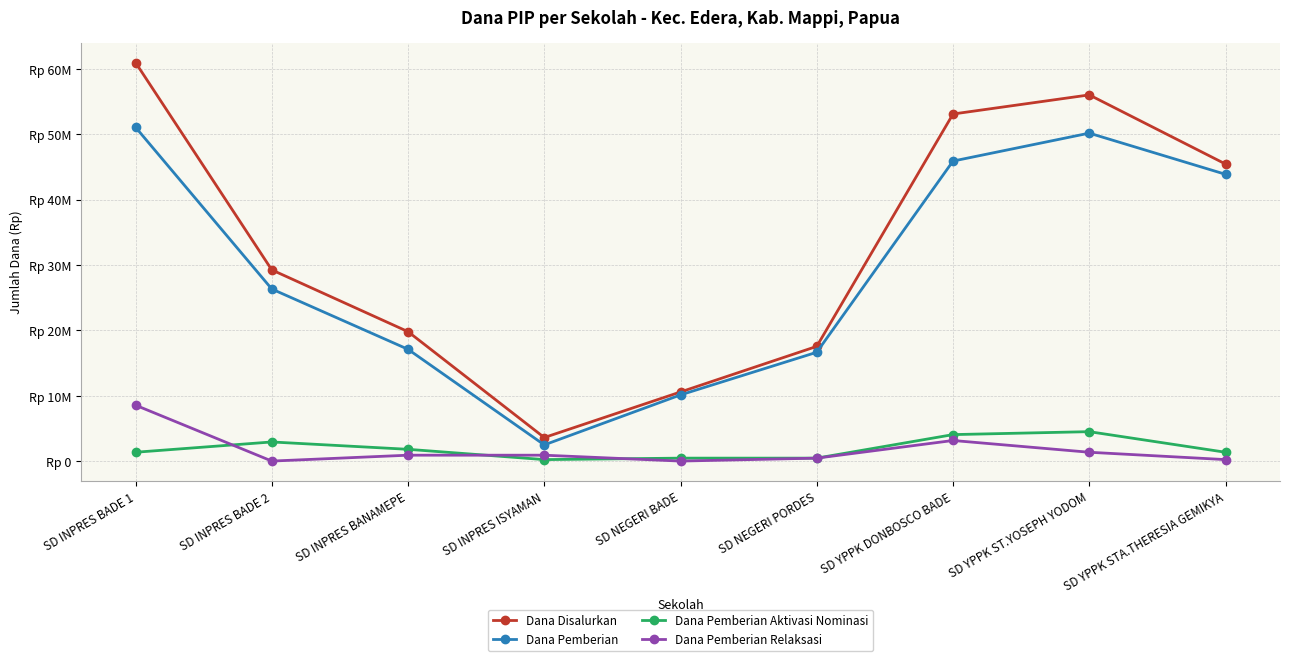

True or false: Dana Pemberian has a value of 14303924 at SD YPPK DONBOSCO BADE.

False